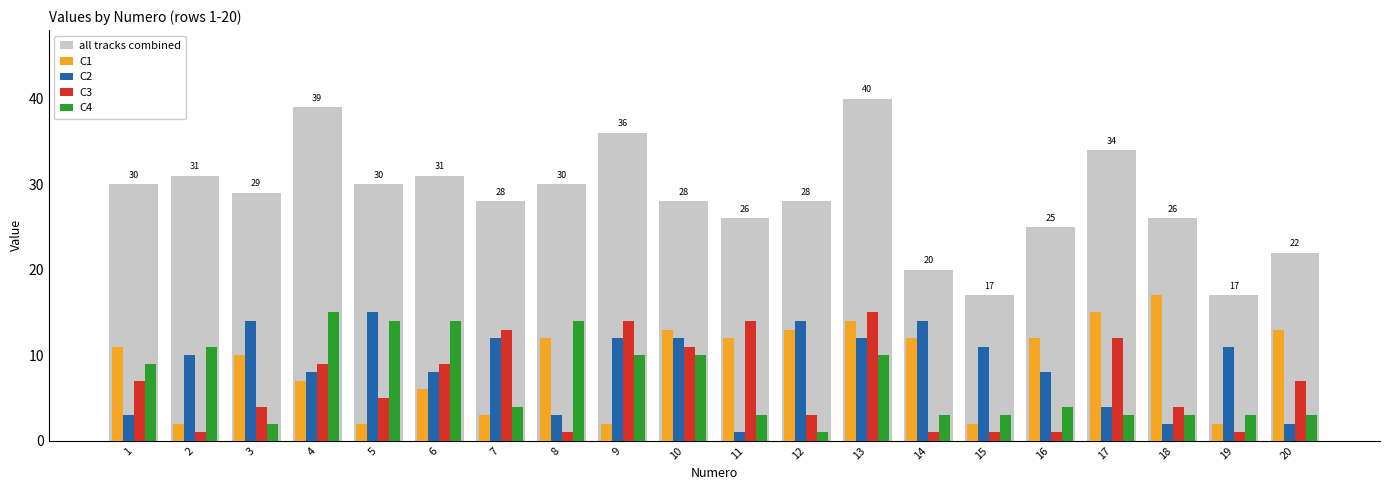

How many categories are shown in the chart?

20